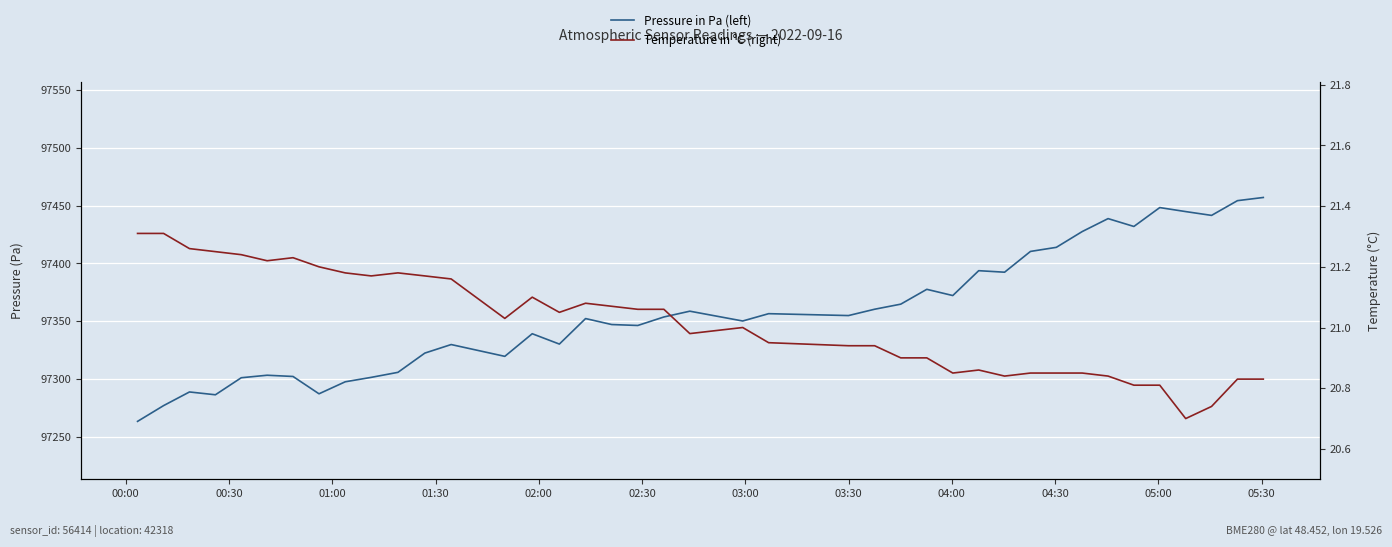

True or false: Temperature in °C (right) and Pressure in Pa (left) cross at least once.

False